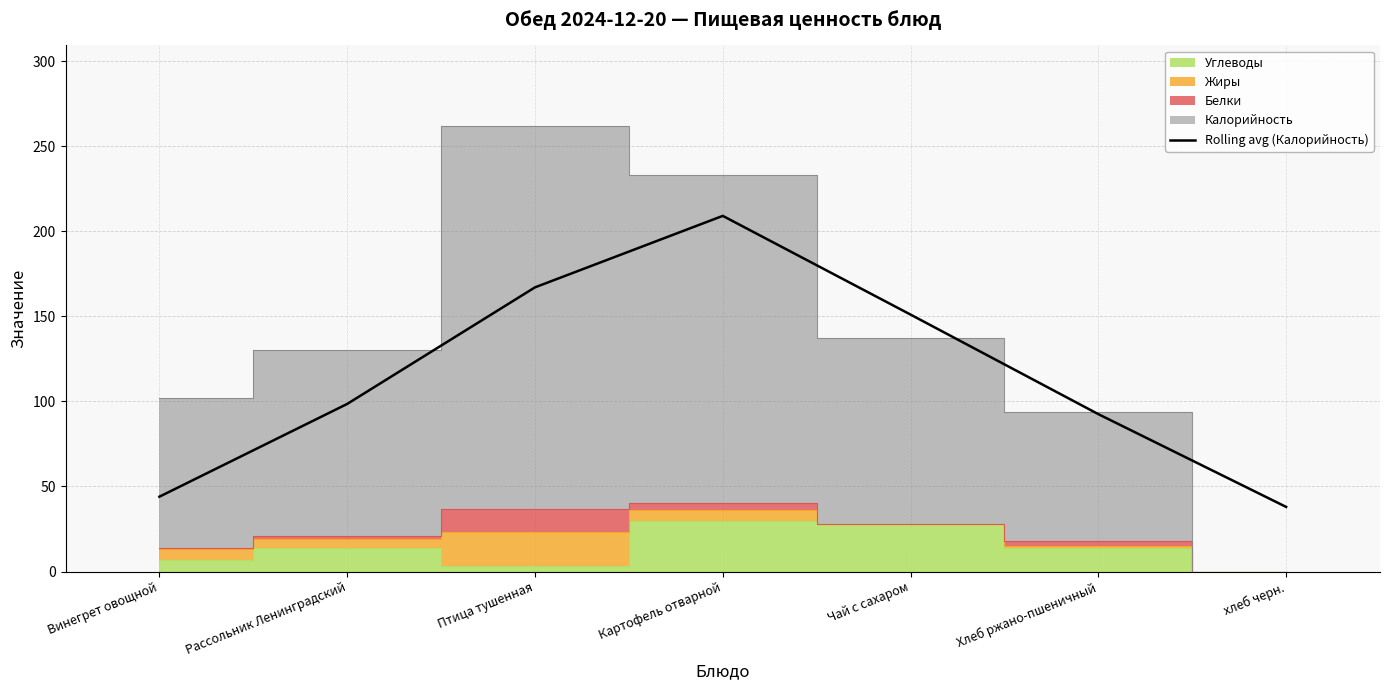

What is the label of the 5th point from the right?

Птица тушенная